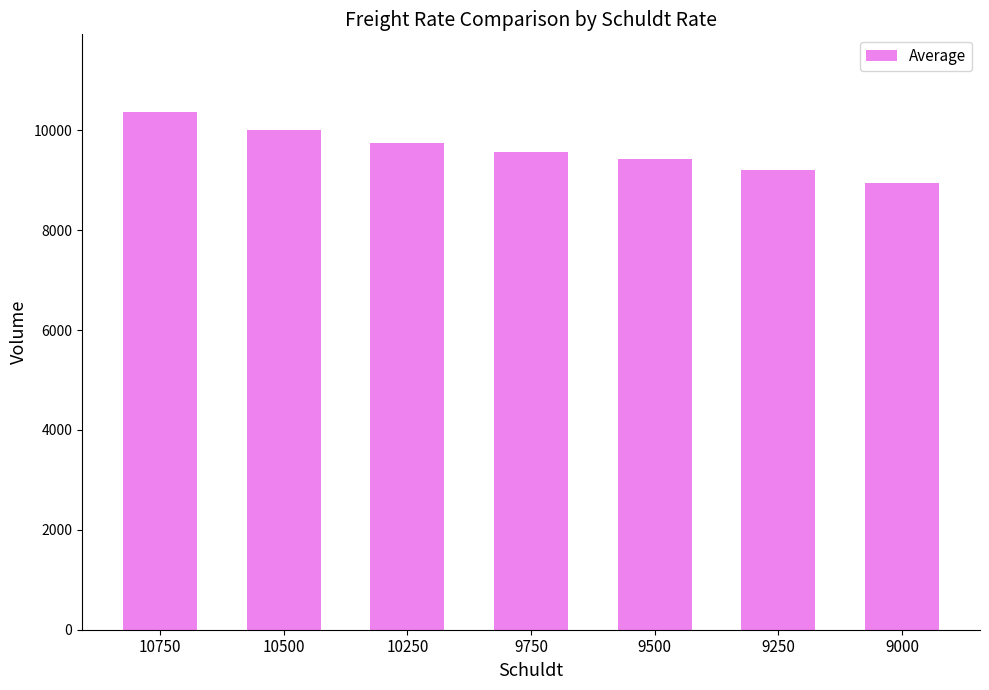

Rank the categories by value from highest to lowest.

10750, 10500, 10250, 9750, 9500, 9250, 9000